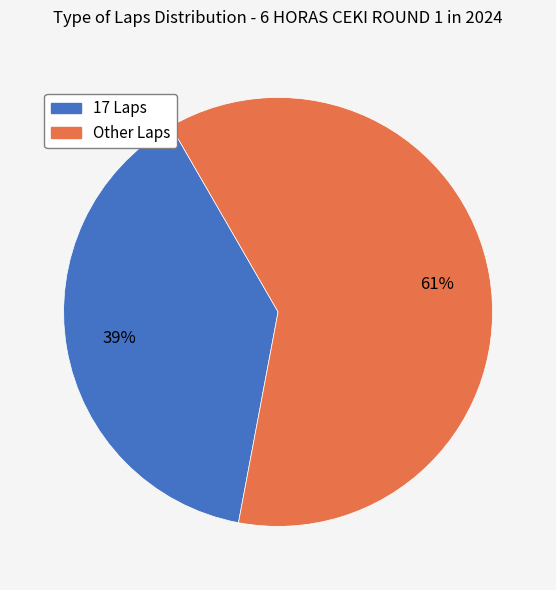

Is there any slice that represents more than half of the pie?

Yes